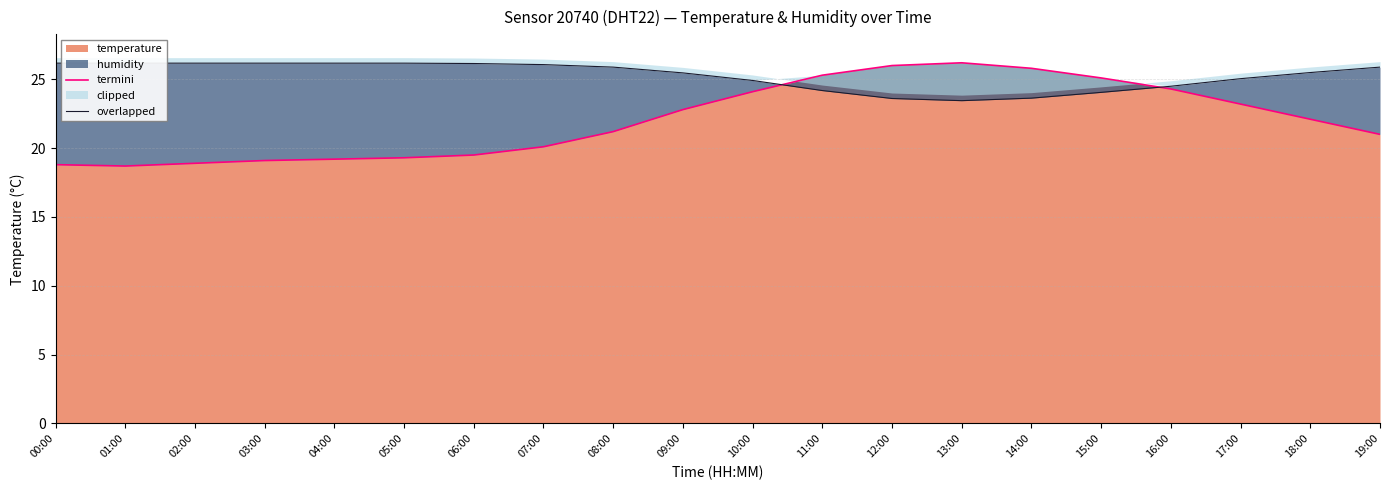

At which label does overlapped first exceed 25?

00:00